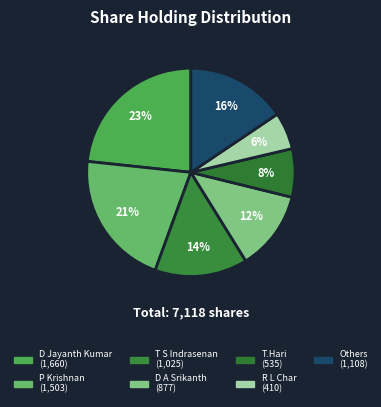

How many slices are in this pie chart?

7